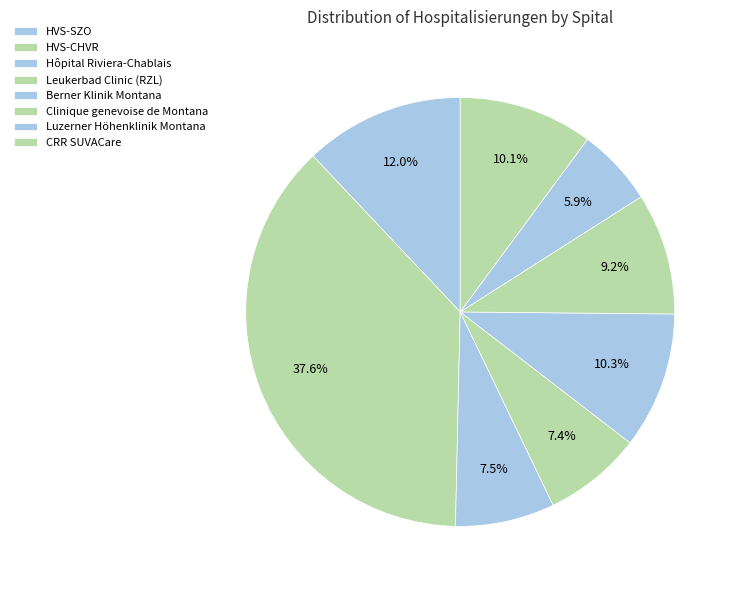

How many segments does this pie chart have?

8